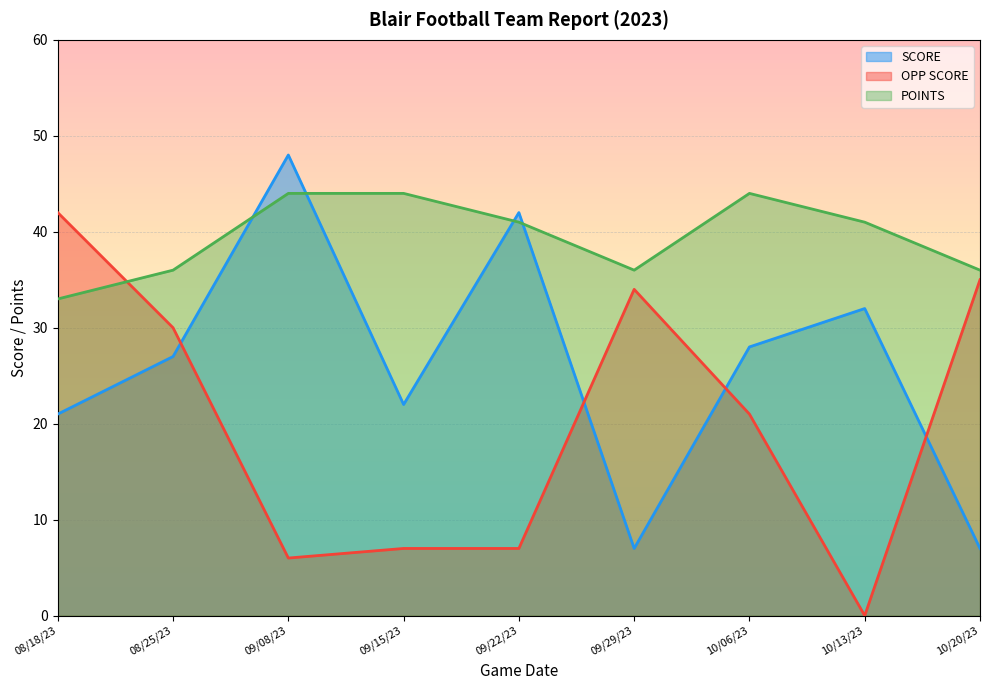

How many intersections are there between OPP SCORE and POINTS?

1